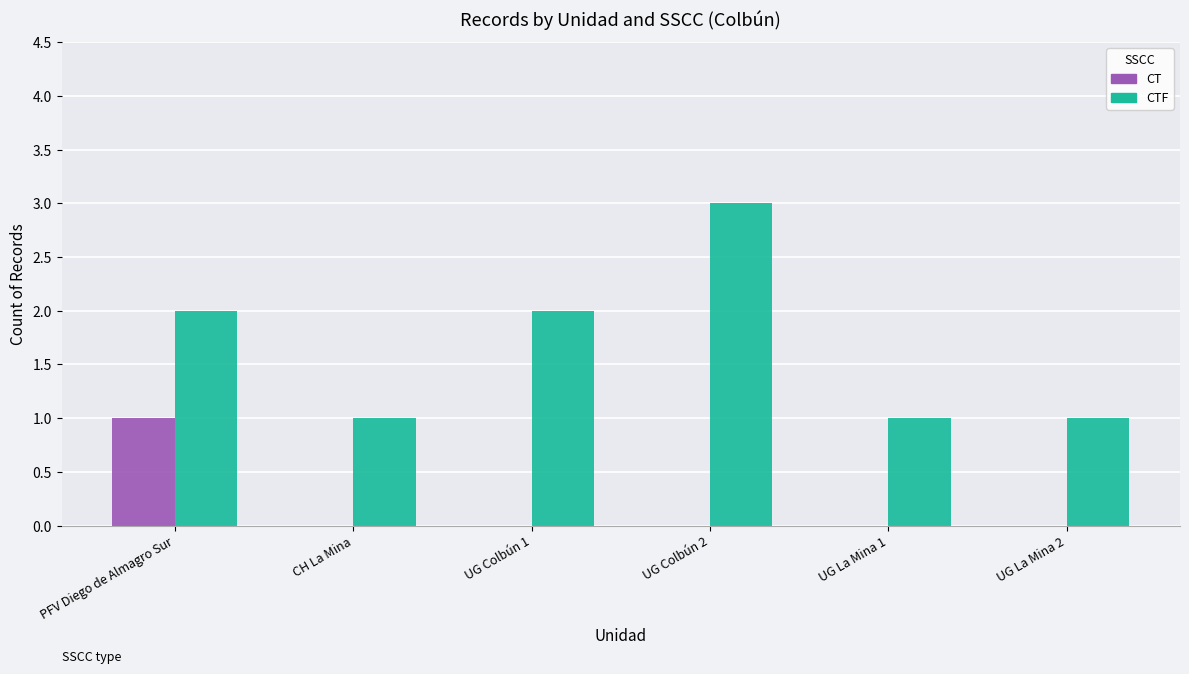

Is it true that CTF equals 2 at UG Colbún 1?

True